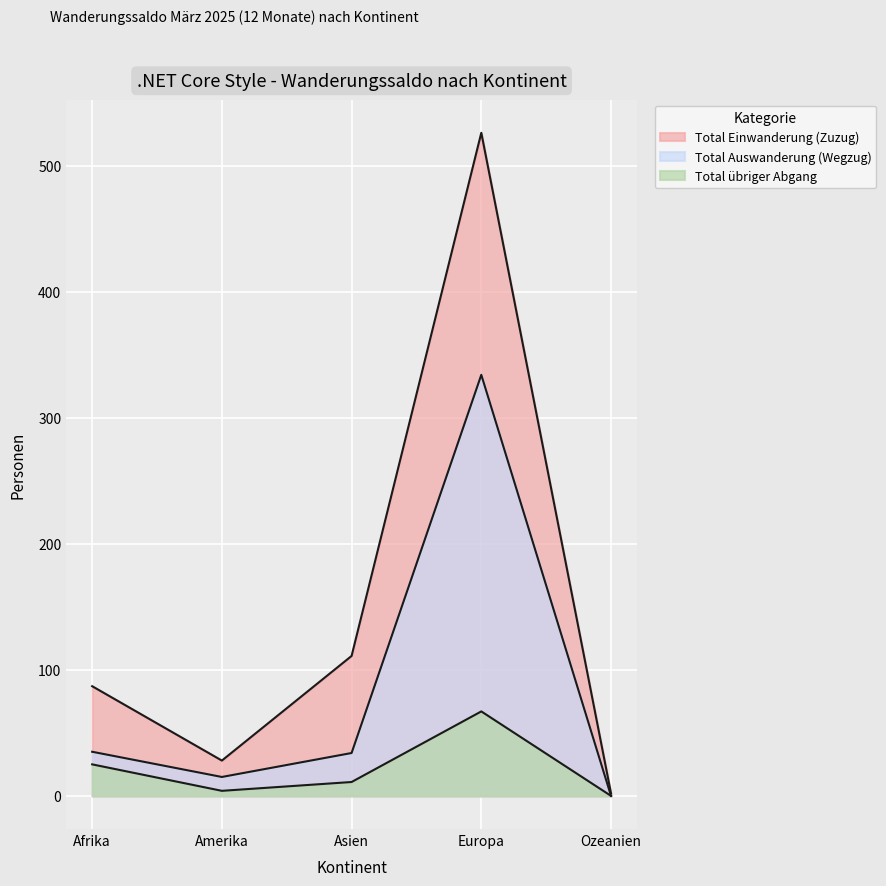

Which series has the largest total across all categories?

Total Einwanderung (Zuzug)